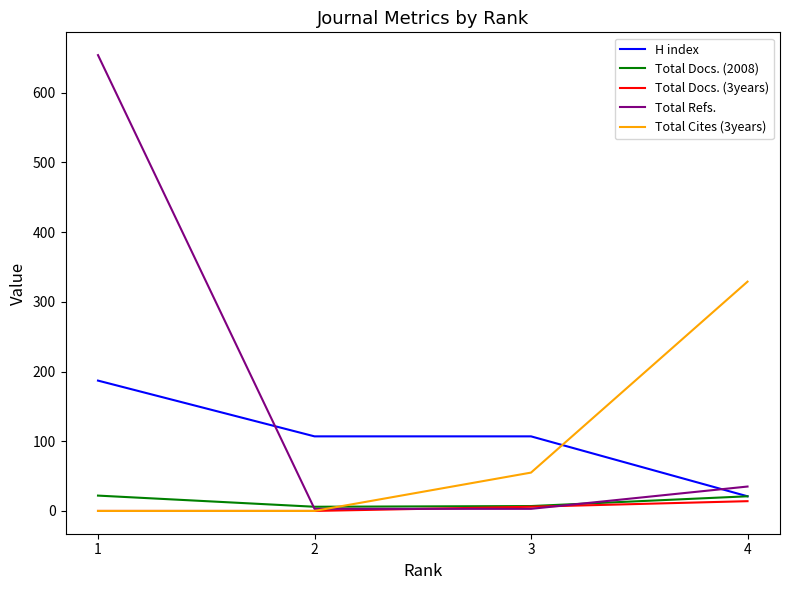

At which category does the chart reach its peak across all series?

1